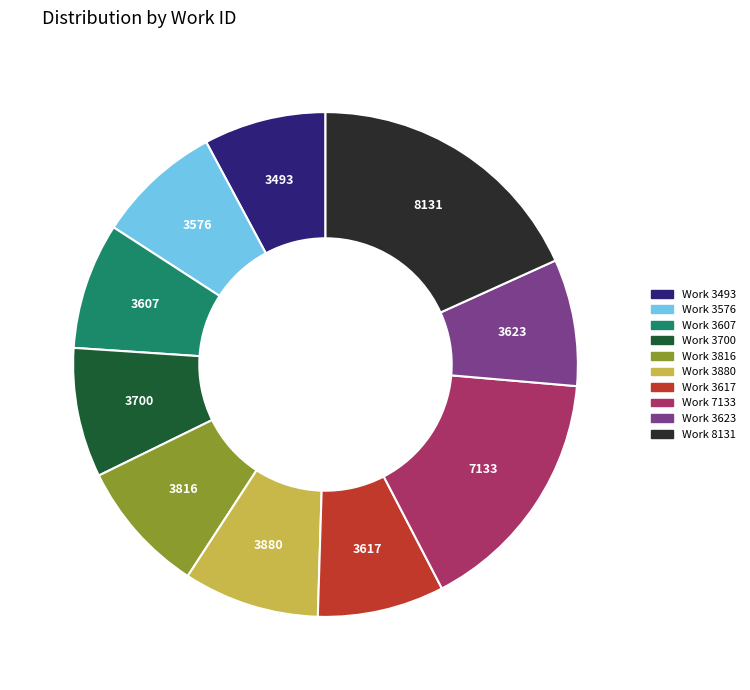

Do Work 3607 and Work 3617 together represent more than half of the pie?

No